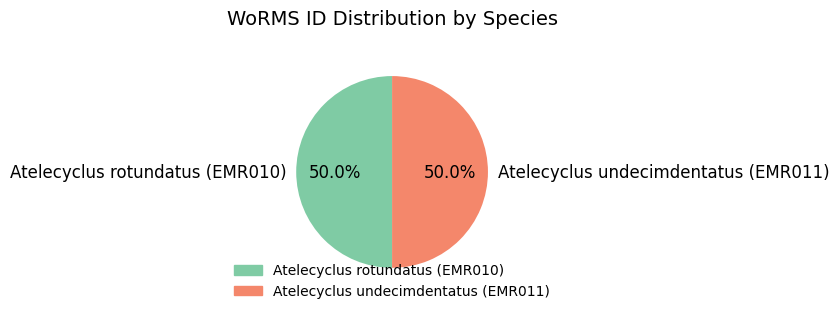

What portion of the pie excludes Atelecyclus undecimdentatus (EMR011)?

50.0%